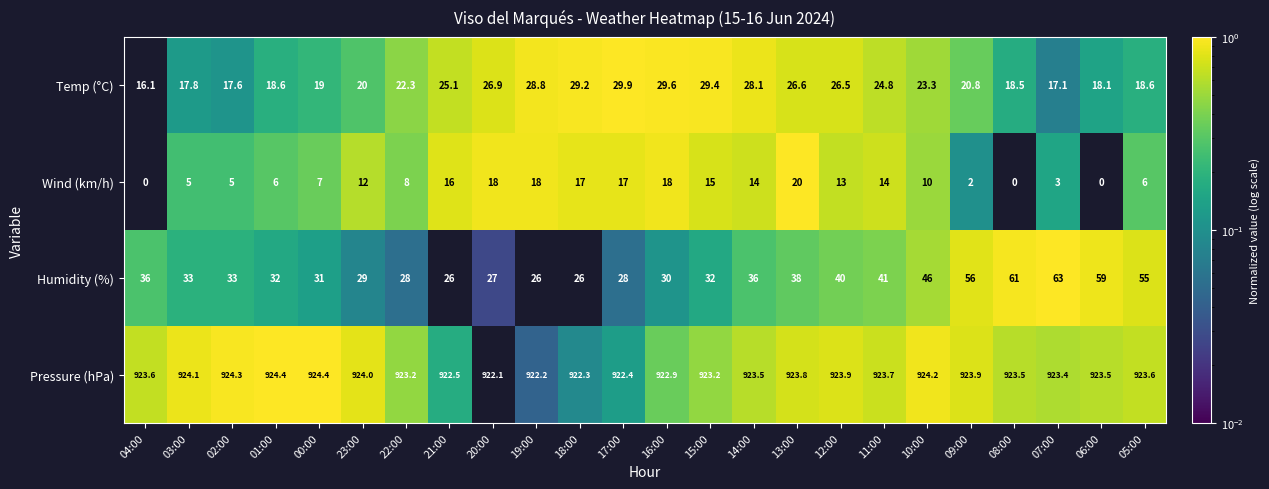

Which series has the widest spread of values?

Humidity (%)